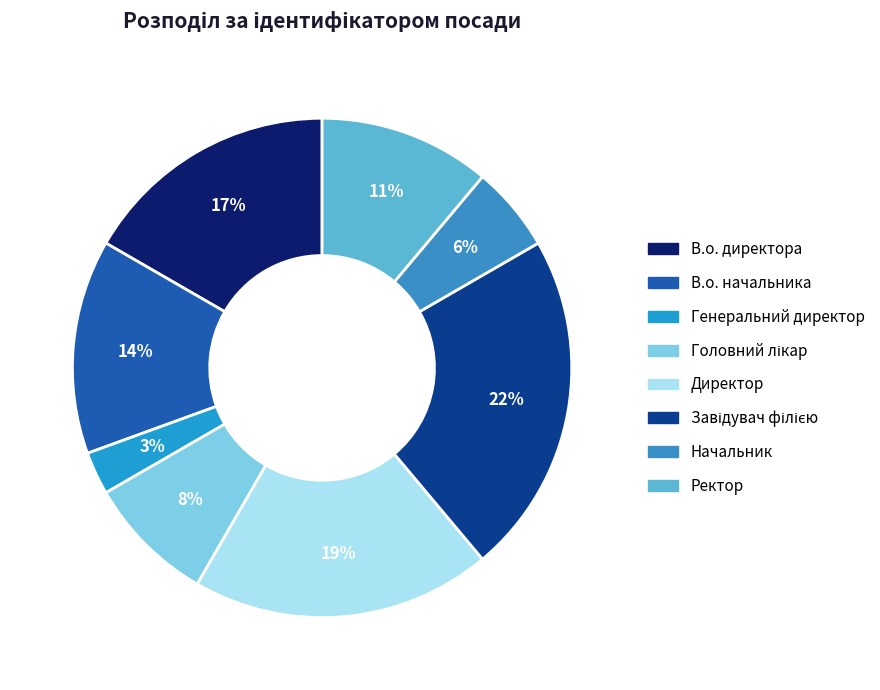

Is it true that Начальник is 6% of the pie?

True